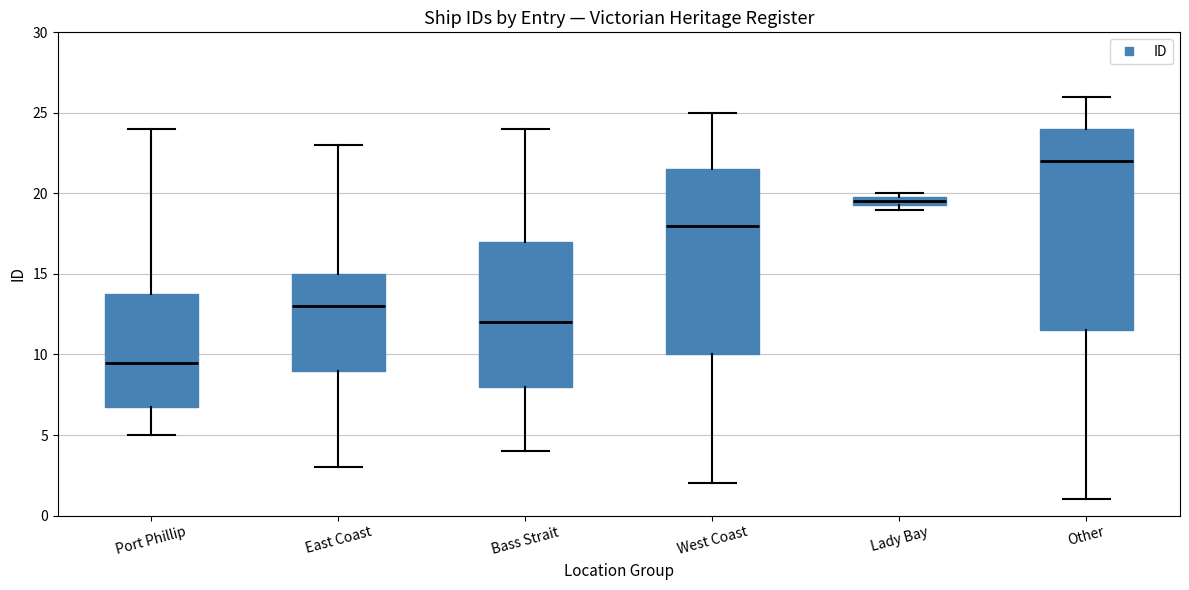

Comparing the boxes themselves (not the whiskers), which one is the tallest?

Other